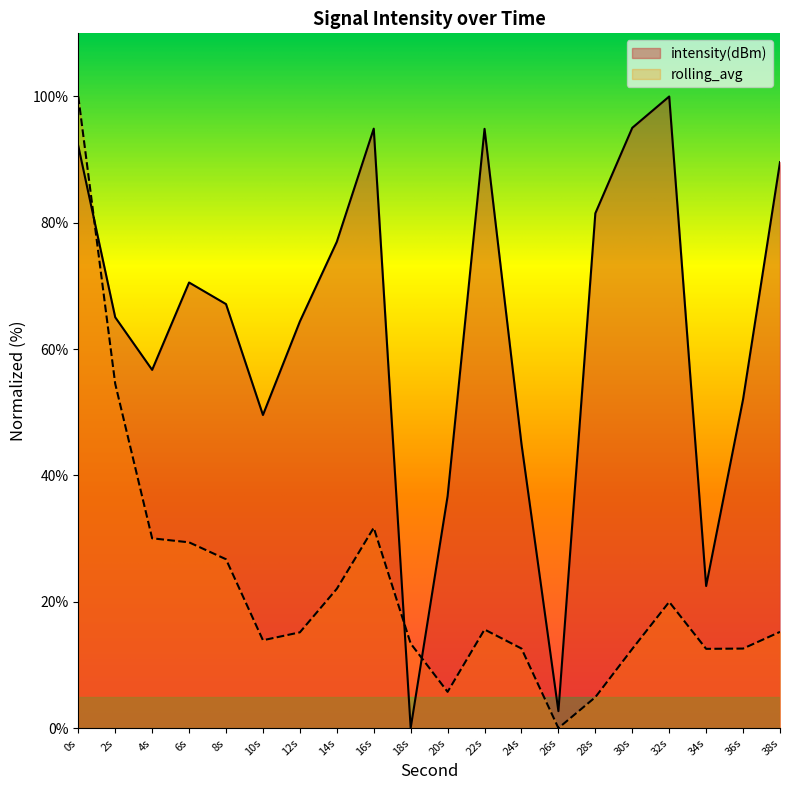

What is the sum of the intensity(dBm) values at 20s and 32s?

136.7